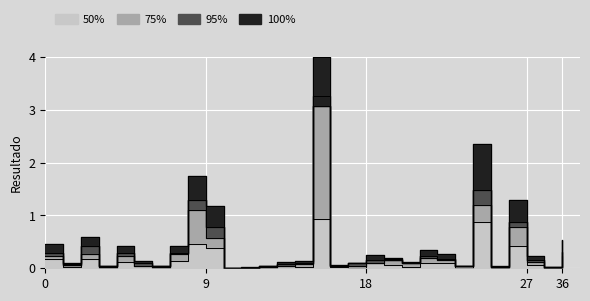

Between BEAUREGARD and BOSSIER, which series saw the biggest shift?

100%